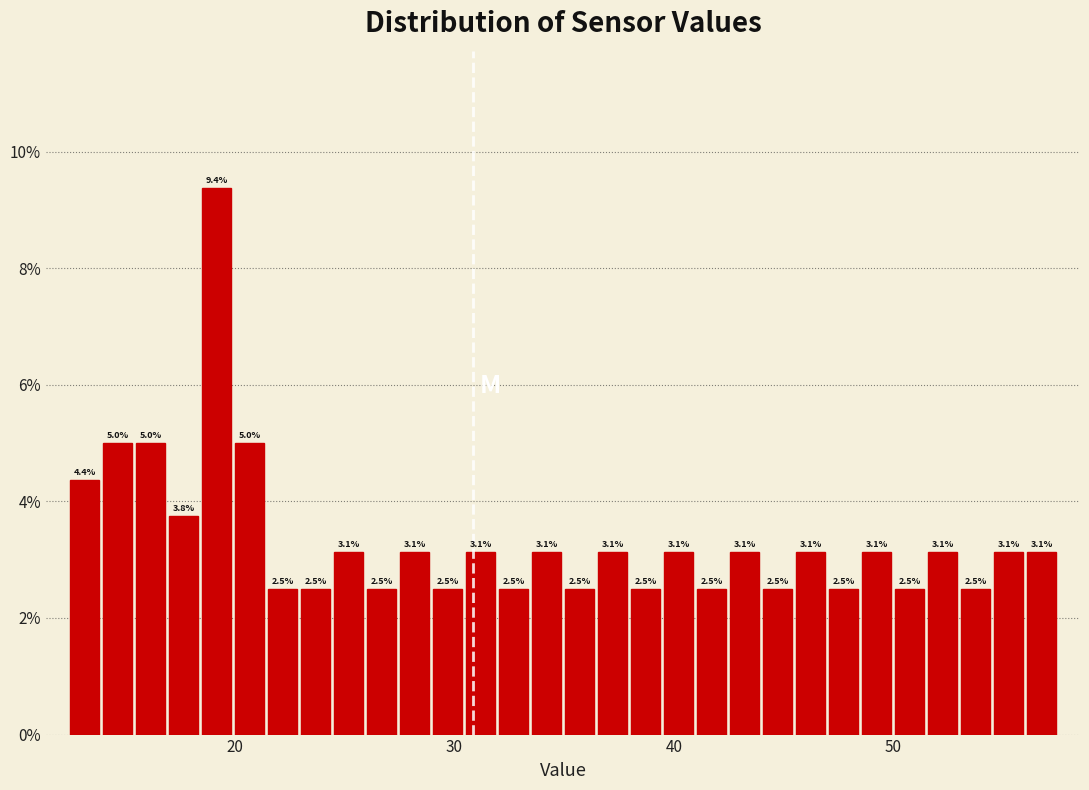

Around what value on the x-axis is the tallest bar? Give the approximate position of its centre, as read against the axis.

19